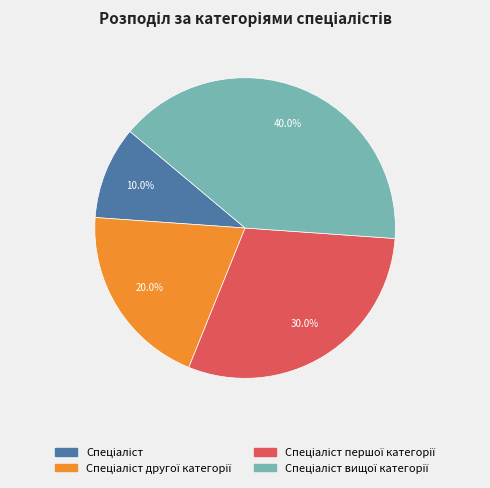

Is there a majority slice in this chart?

No